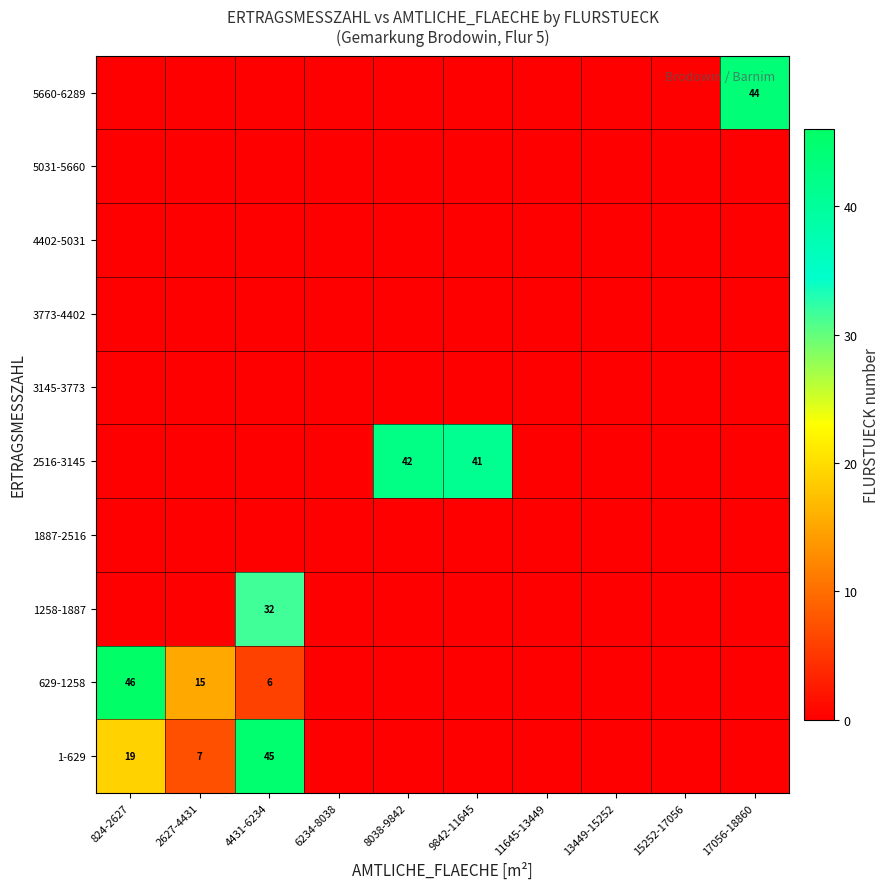

The 629-1258 series shows 6 at 4431-6234. True or false?

True